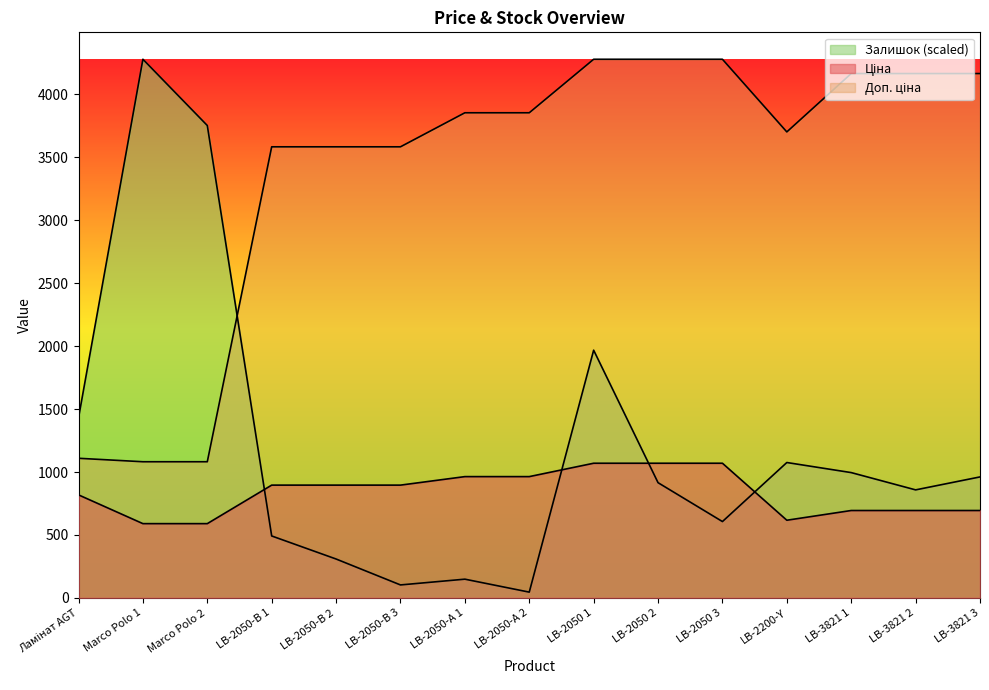

At how many categories does at least one series exceed 1937?

14